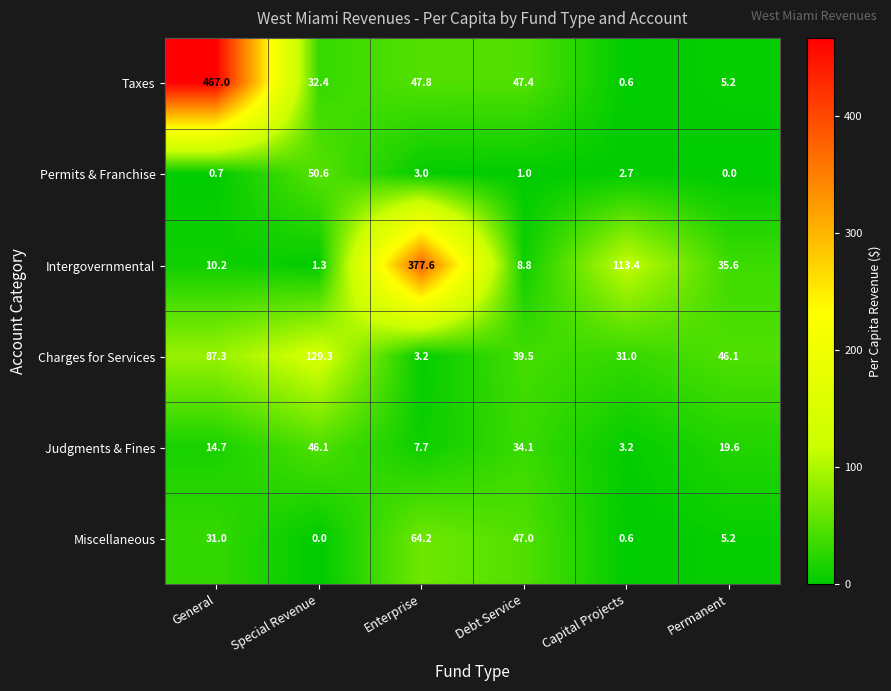

List the series in order of their peak value, lowest first.

Judgments & Fines, Permits & Franchise, Miscellaneous, Charges for Services, Intergovernmental, Taxes